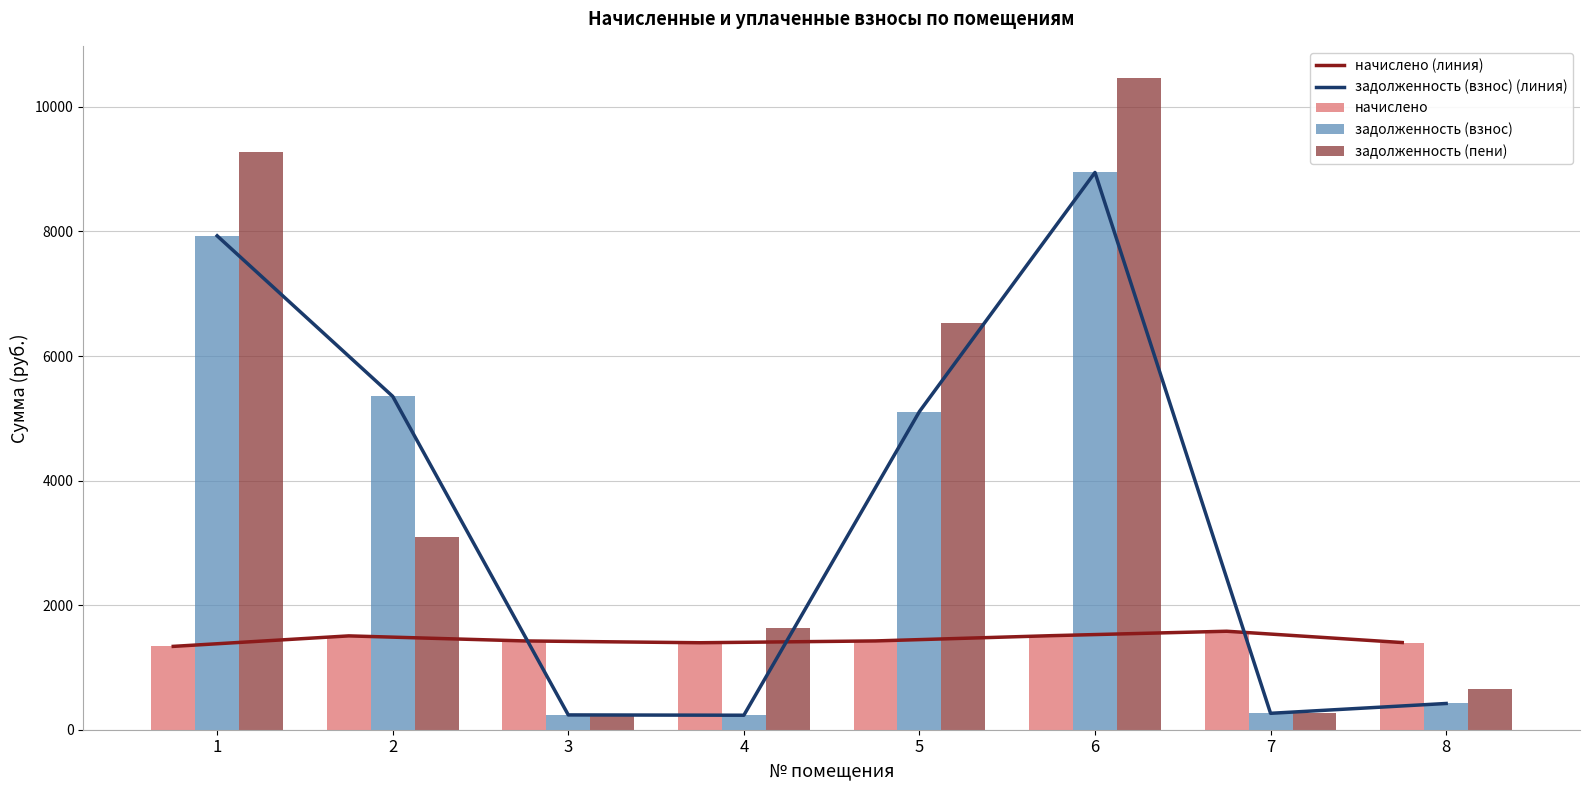

Which series has the largest total across all categories?

задолженность (пени)